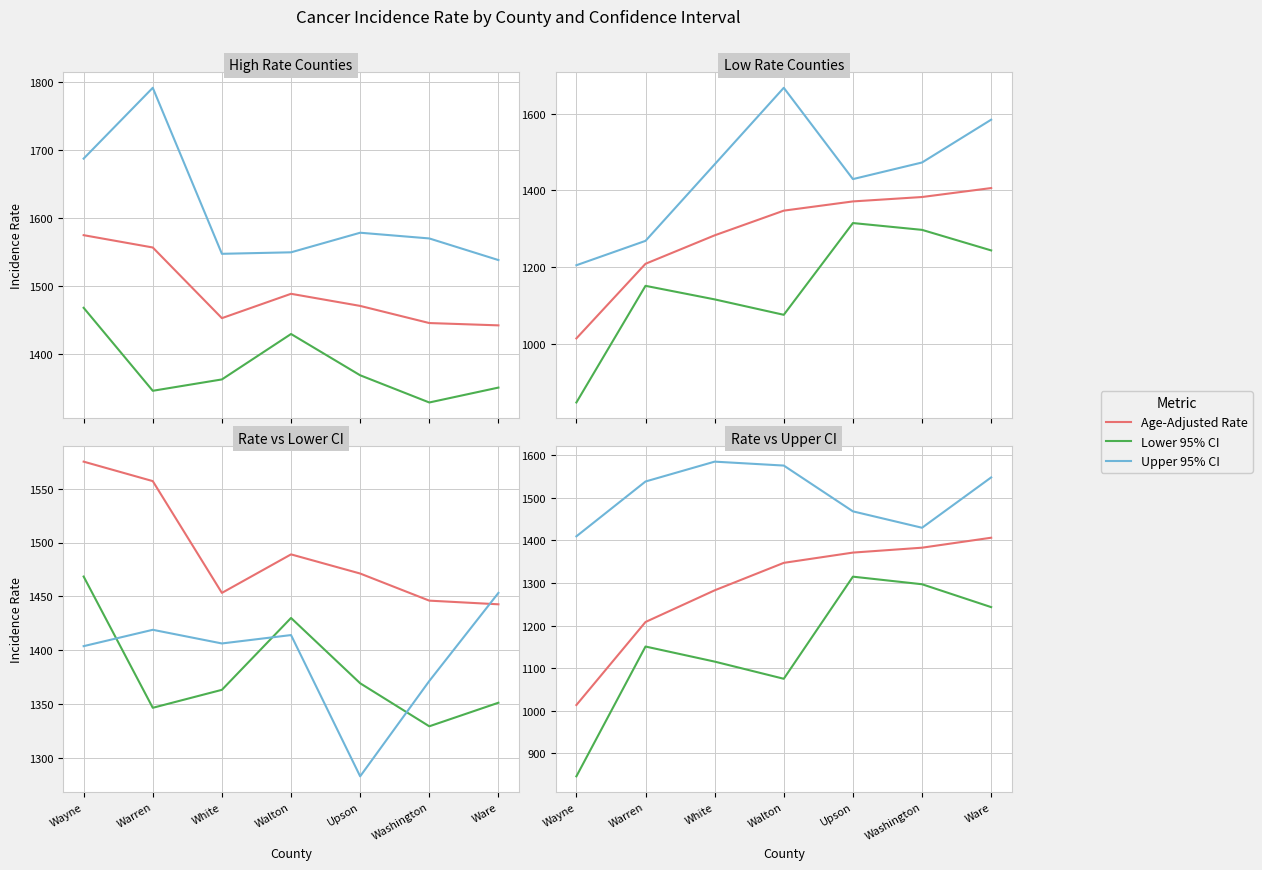

Which series has the largest total across all categories?

Upper 95% CI